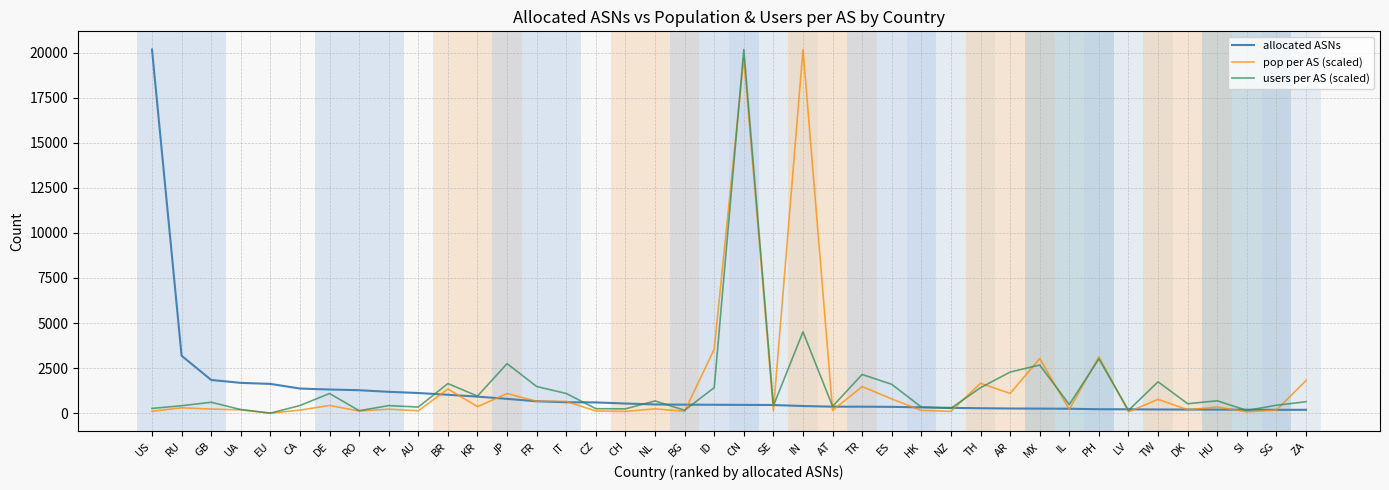

Is the value of users per AS (scaled) at MX greater than the value of allocated ASNs at CH?

Yes